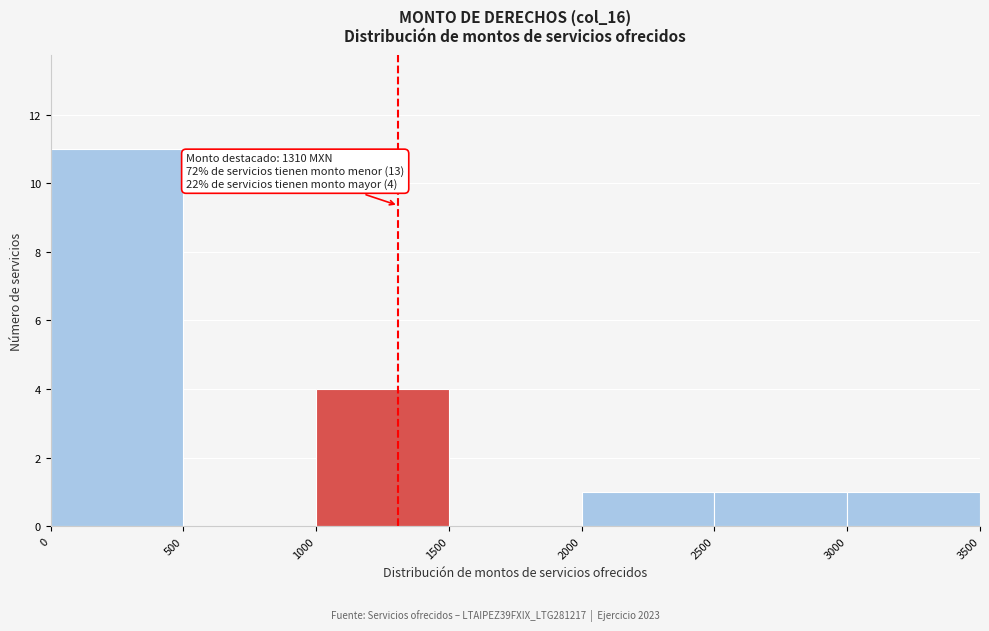

Over which range of the x-axis is the bar tallest?

0 to 500